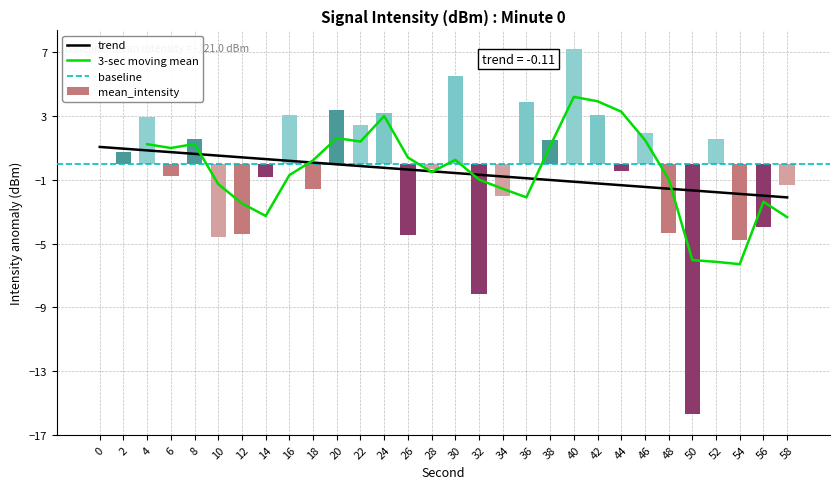

Rank the categories by value from highest to lowest.

40, 30, 36, 20, 24, 42, 16, 4, 22, 46, 52, 8, 38, 2, 0, 28, 44, 6, 14, 58, 18, 34, 56, 48, 12, 26, 10, 54, 32, 50